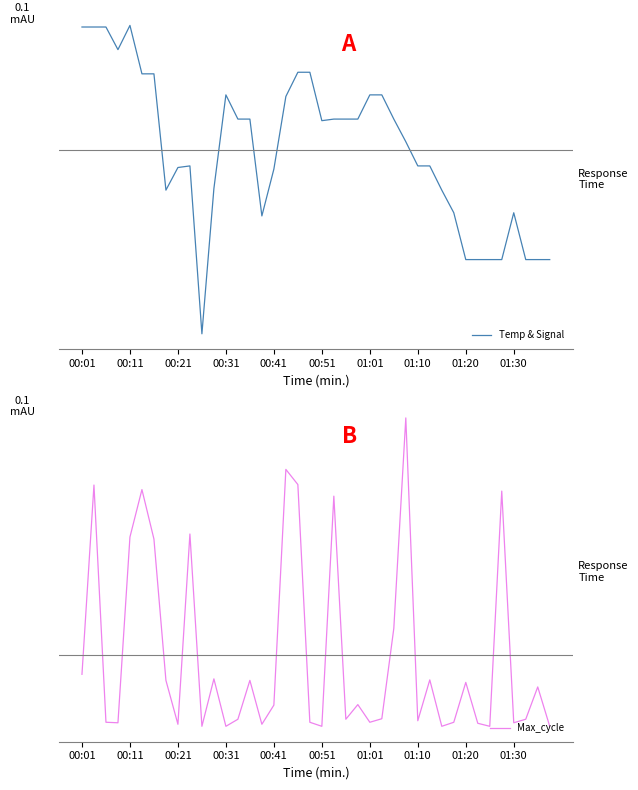

Rank the series by their average value, from highest to lowest.

Temp & Signal, Max_cycle